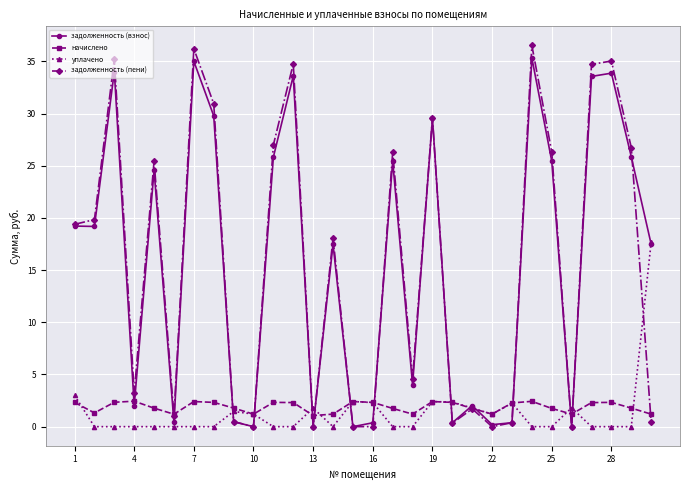

True or false: задолженность (пени) has more than 0 interior local peaks.

True